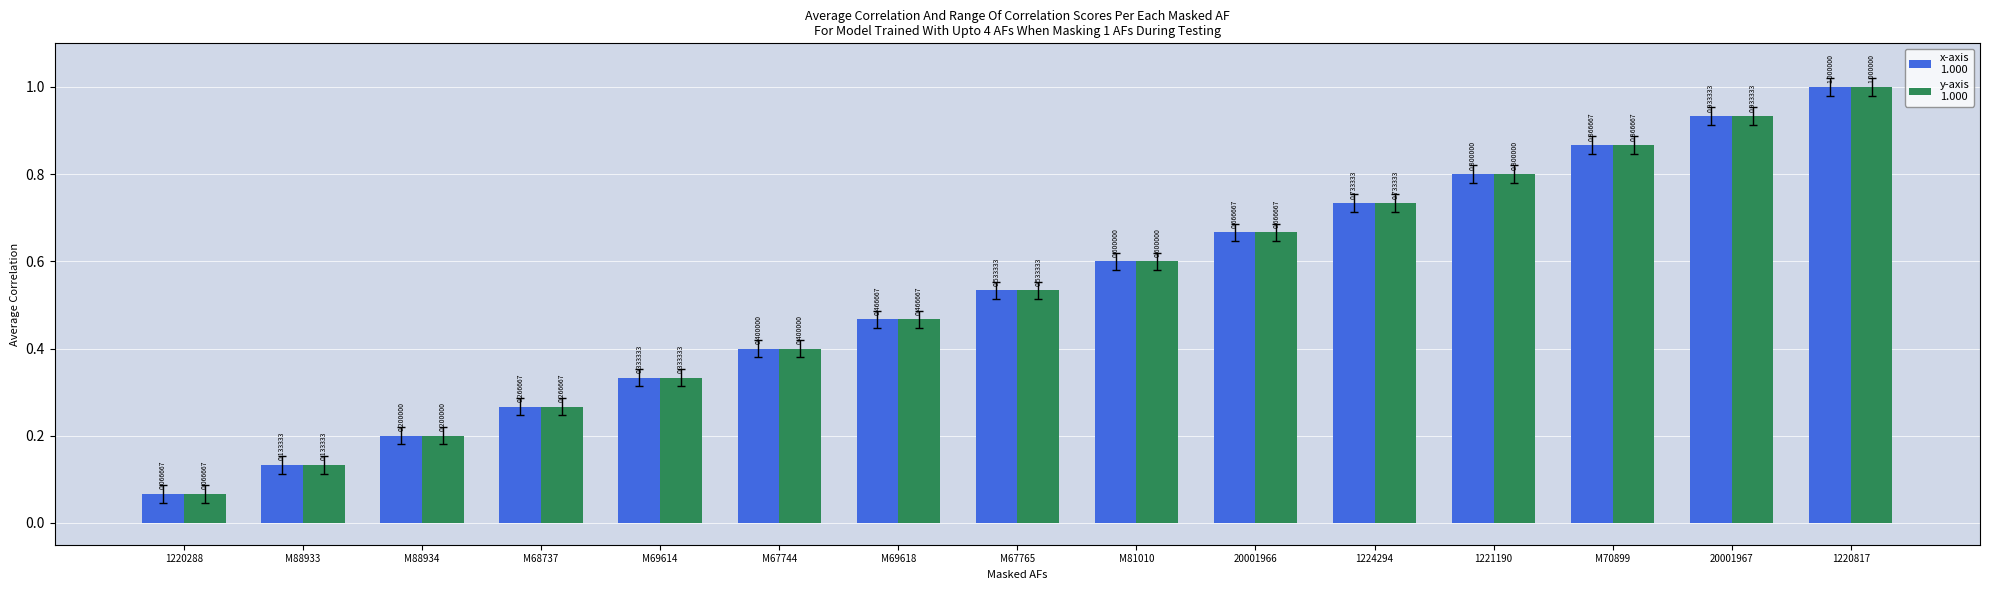

What position from the right is 20001967?

2